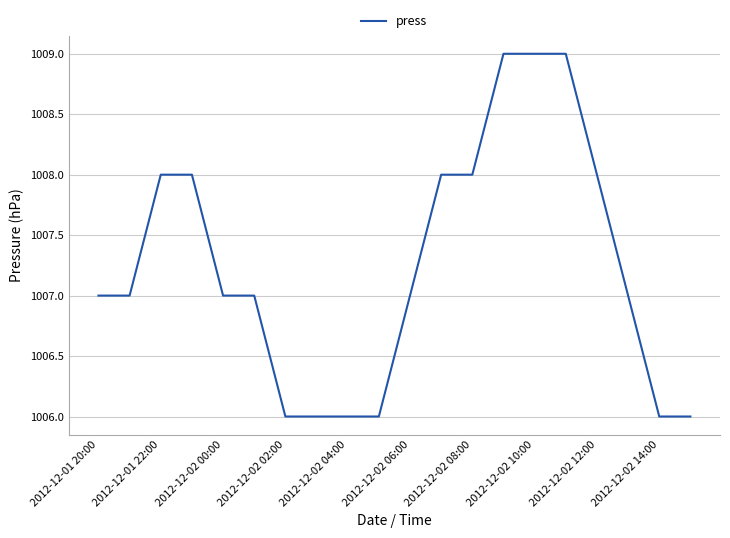

What is the difference between the maximum and minimum values?

3